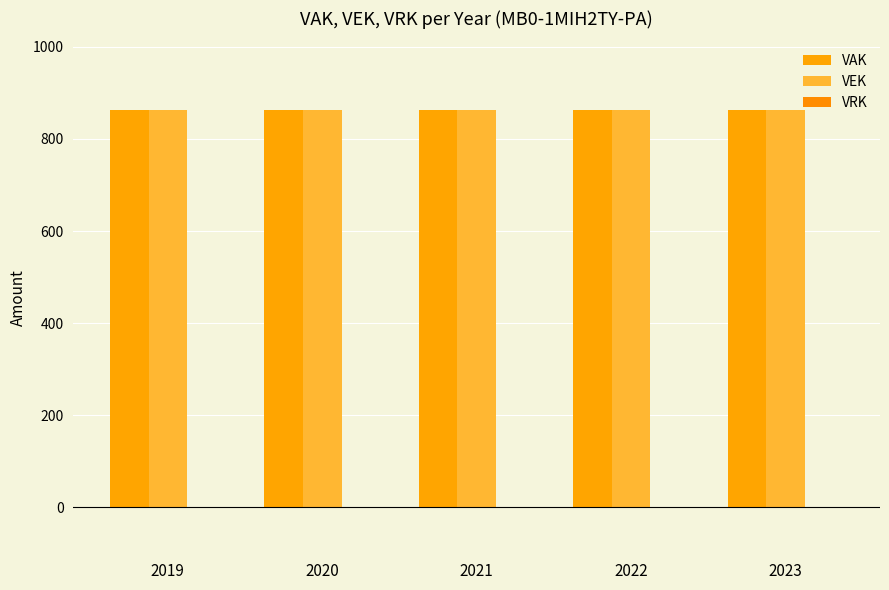

What is the value of the VAK bar at the 3rd from the left?

862